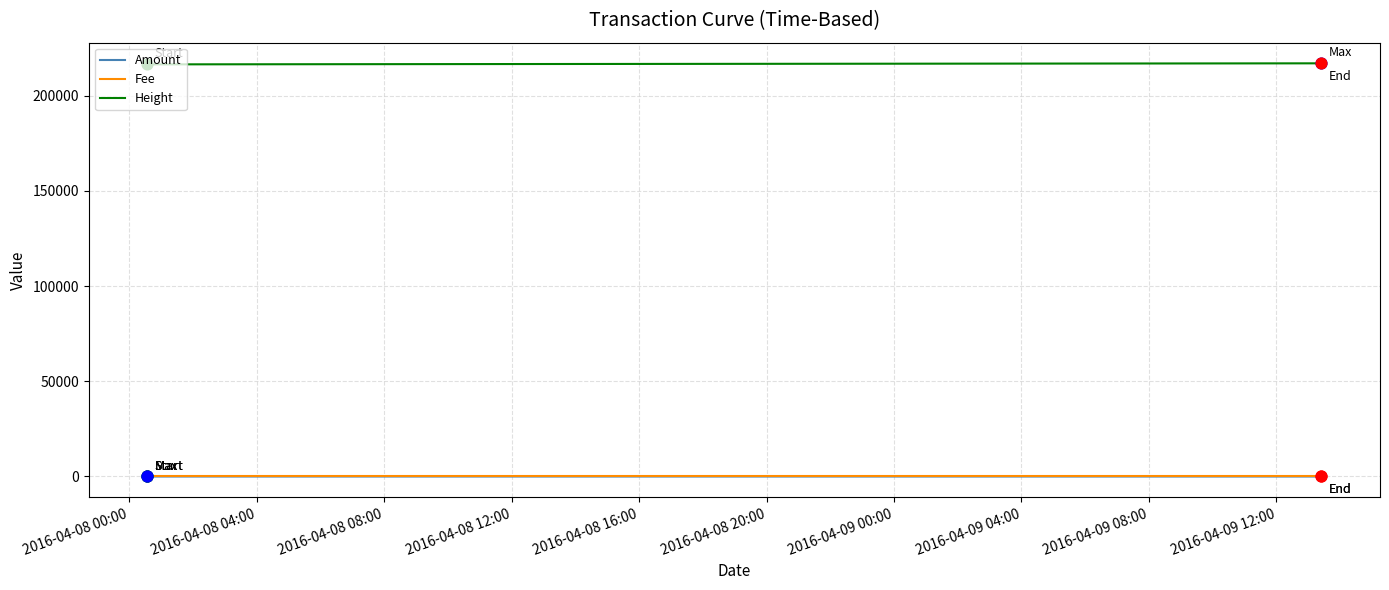

At how many categories does at least one series exceed 179448?

4